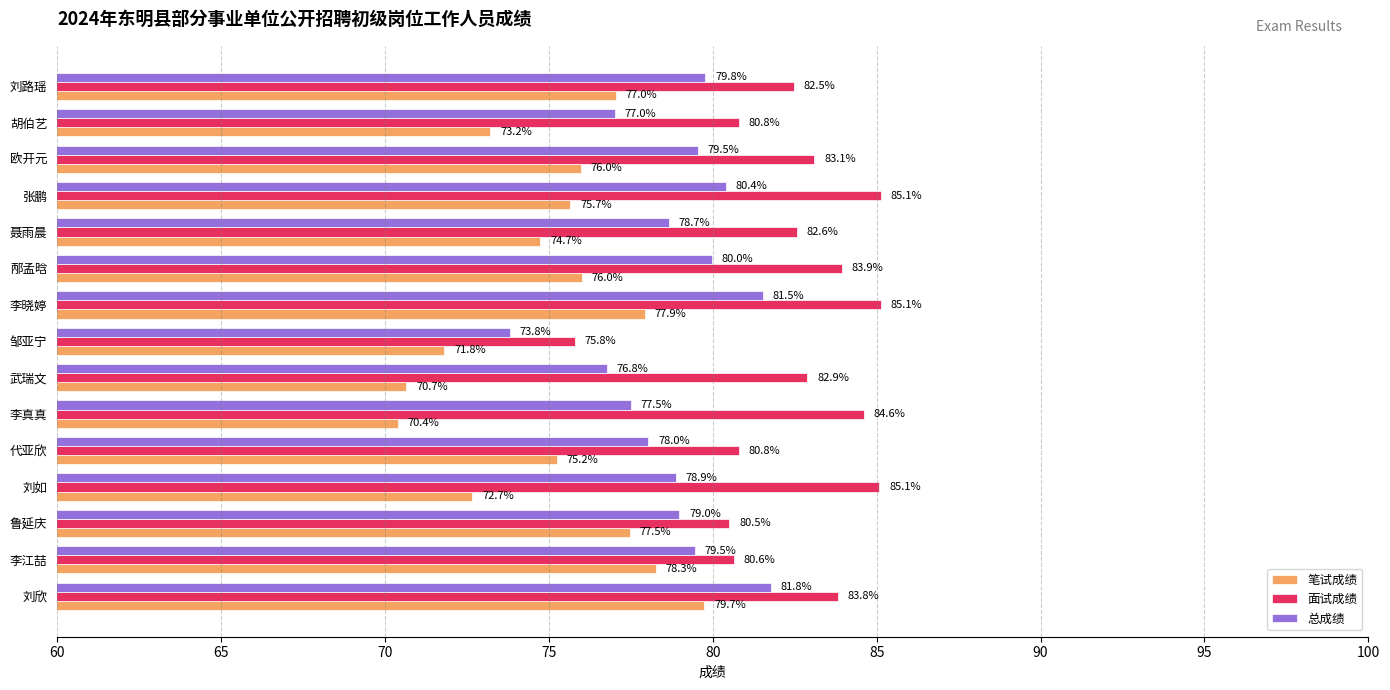

What are all the series names shown in the legend?

笔试成绩, 面试成绩, 总成绩